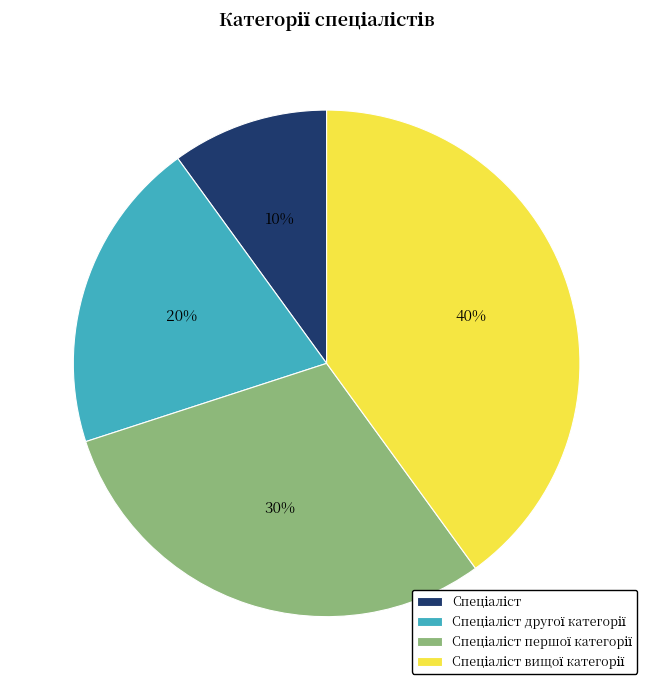

Does any single category account for the majority?

No